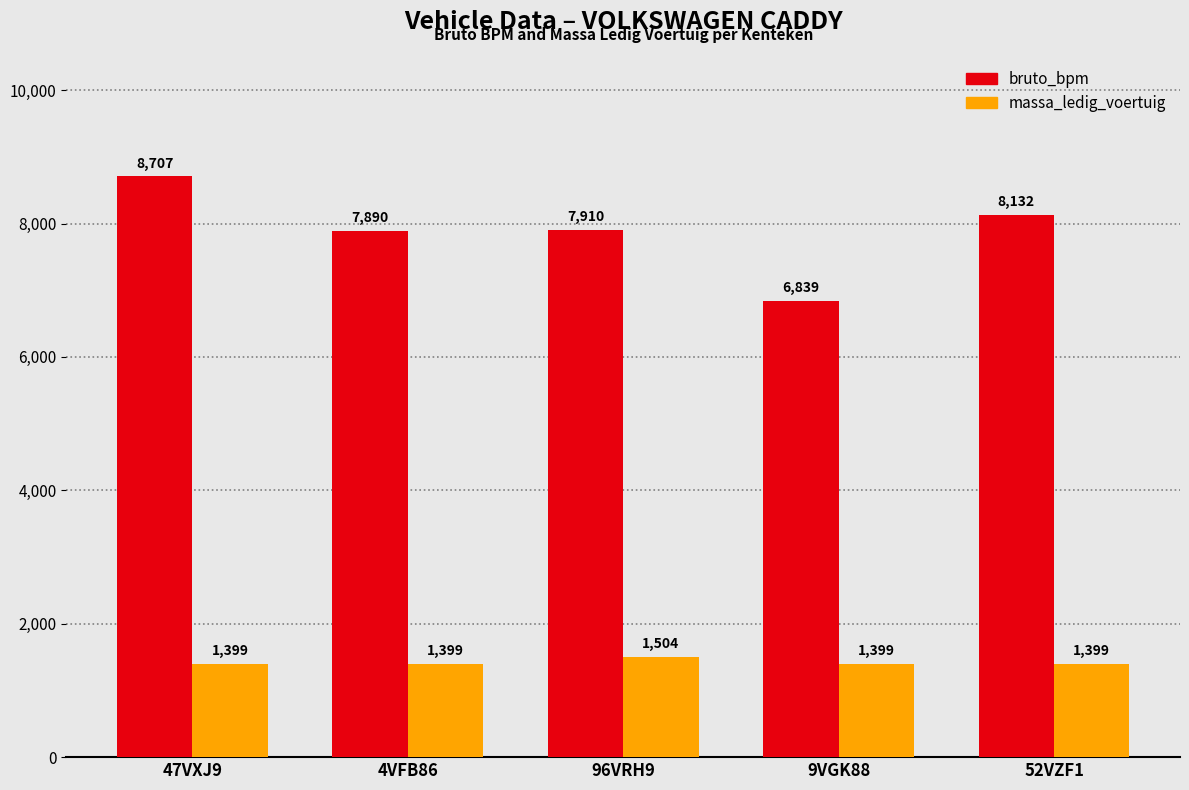

Reading left to right, what are all the values shown in this chart?

bruto_bpm: 47VXJ9=8707	4VFB86=7890	96VRH9=7910	9VGK88=6839	52VZF1=8132
massa_ledig_voertuig: 47VXJ9=1399	4VFB86=1399	96VRH9=1504	9VGK88=1399	52VZF1=1399